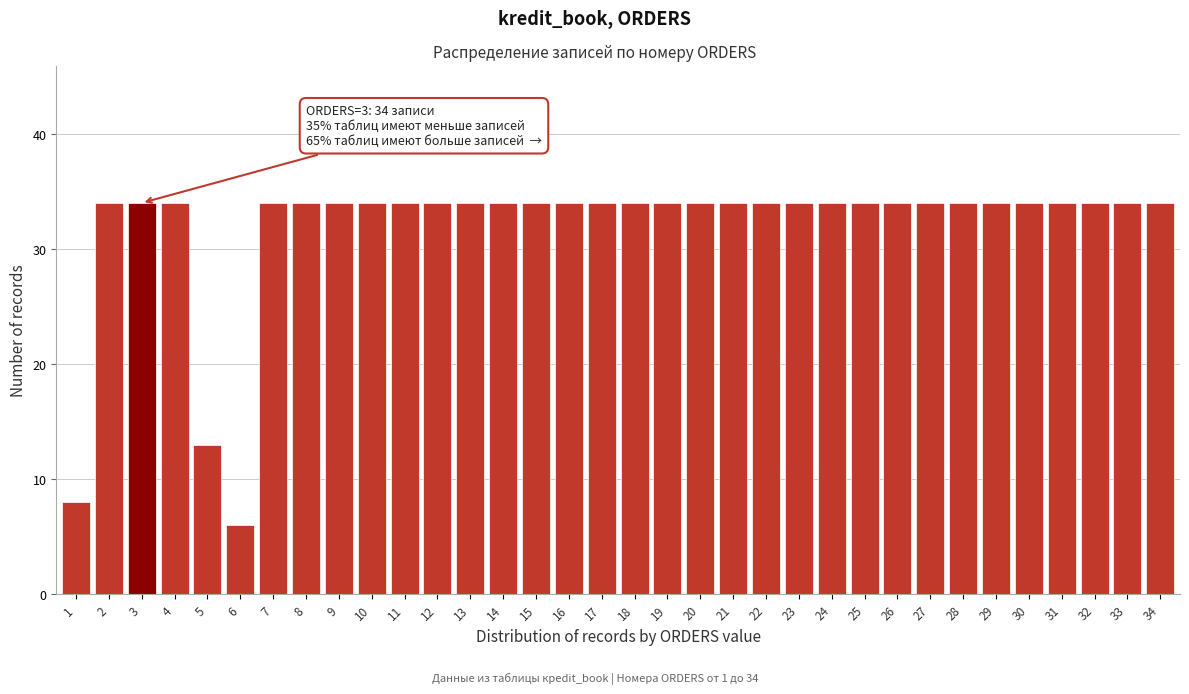

What is the ratio of the value at 3 to the value at 5?

2.6